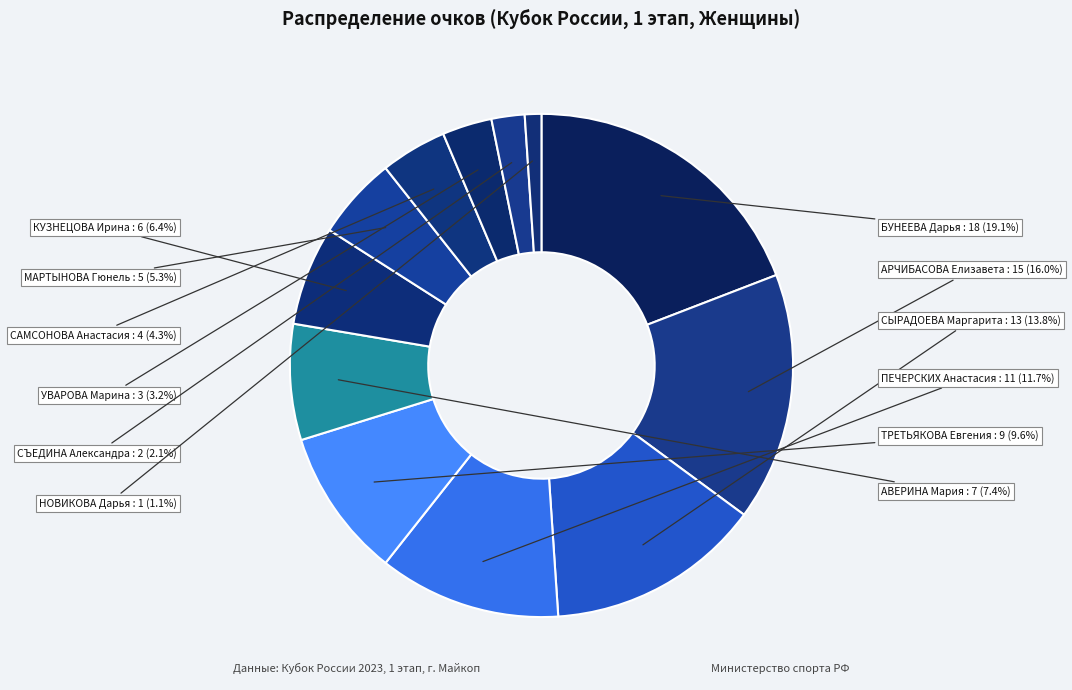

Count the number of slices in the pie.

12